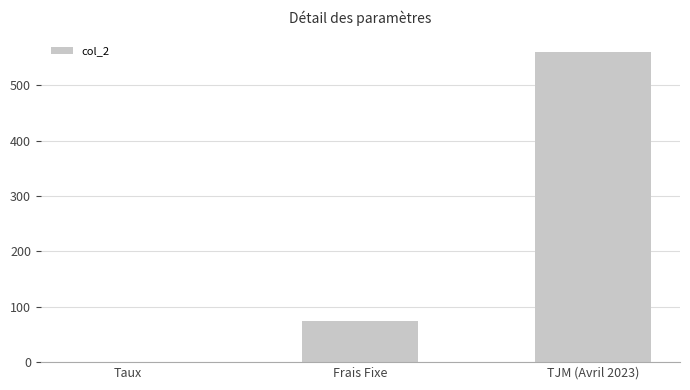

At which category does the chart reach its peak across all series?

TJM (Avril 2023)